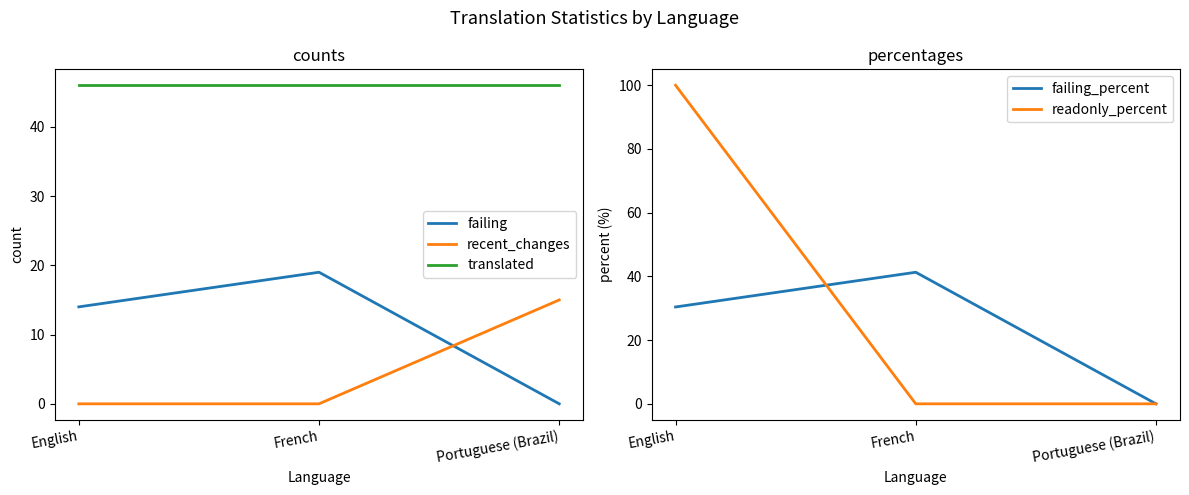

Is it true that failing_percent equals 20.1 at Portuguese (Brazil)?

False